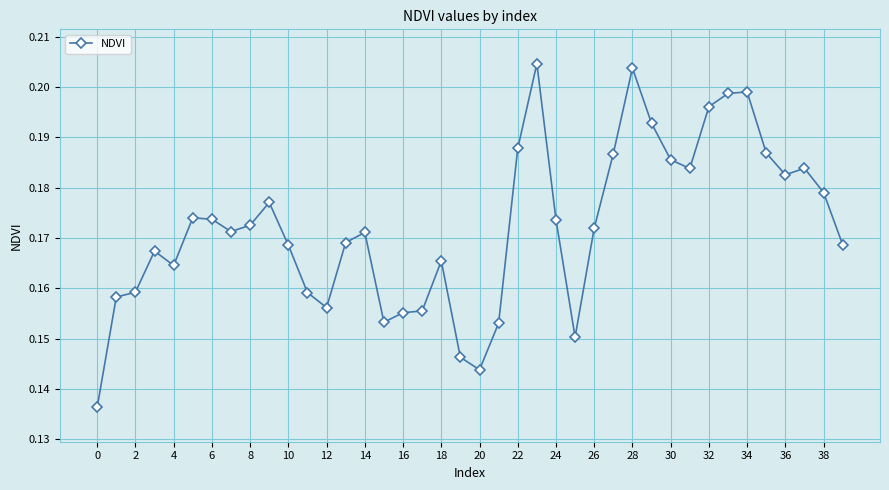

How many values are between 0 and 1?

40